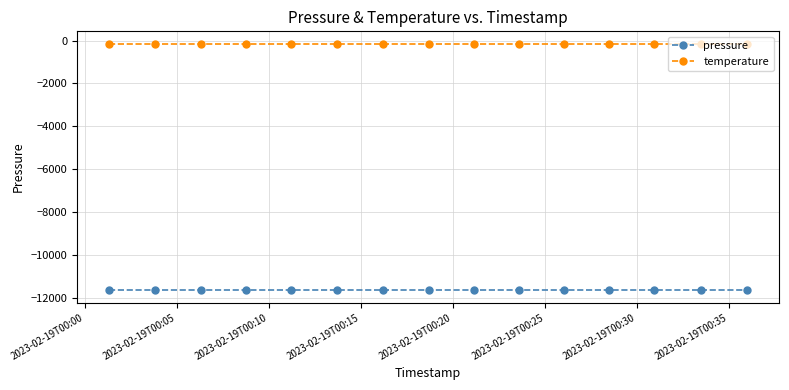

Reading right to left, what are all the values shown in this chart?

pressure: -11650.8	-11650.8	-11650.8	-11650.8	-11650.8	-11650.8	-11650.8	-11650.8	-11650.8	-11650.8	-11650.8	-11650.8	-11650.8	-11650.8	-11650.8
temperature: -142.3	-142.3	-142.3	-142.3	-142.3	-142.3	-142.3	-142.3	-142.3	-142.3	-142.3	-142.3	-142.3	-142.3	-142.3